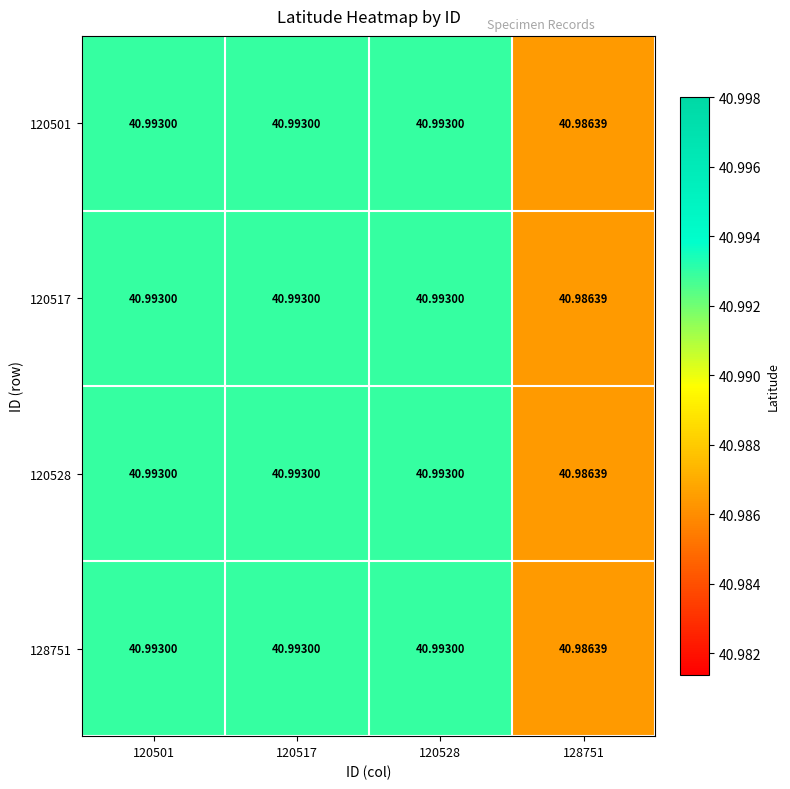

How many series are shown in this chart?

4